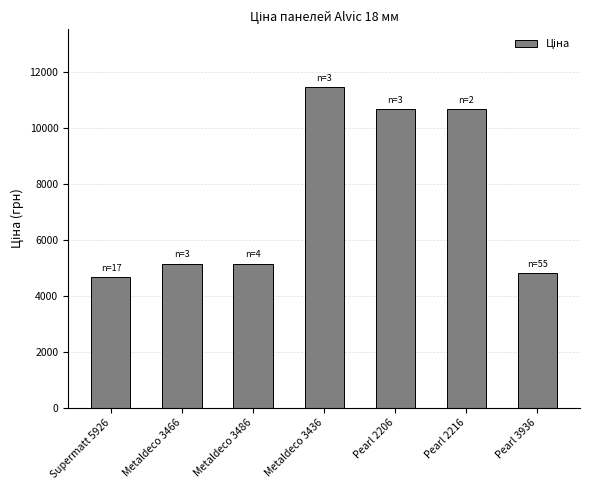

What is the maximum value shown in the chart?

11477.6